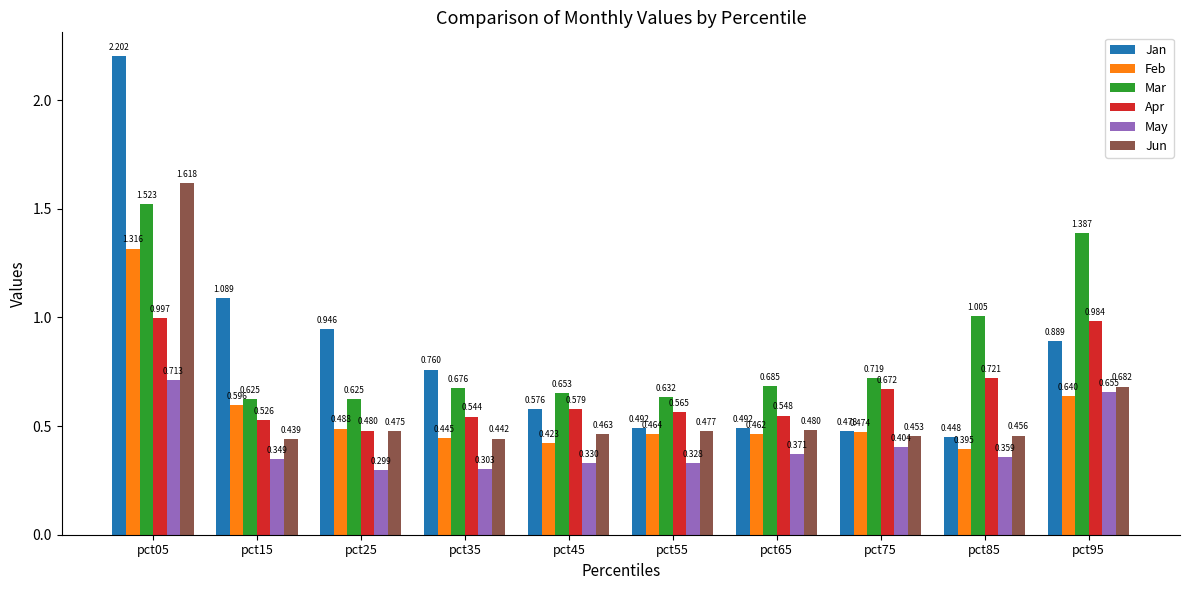

Which series has the widest spread of values?

Jan